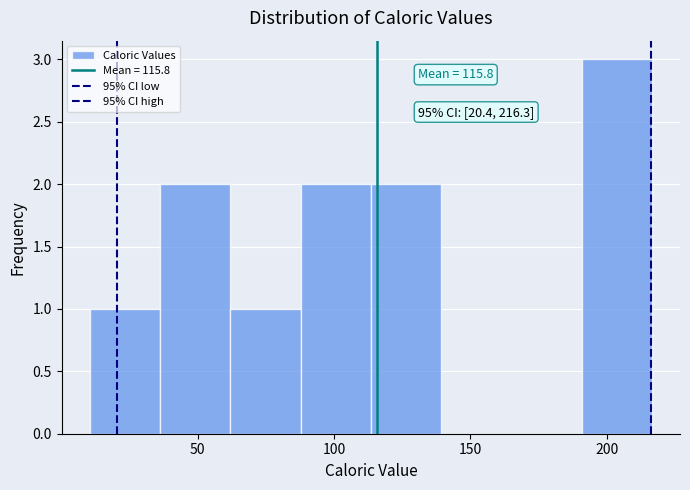

Over which range of the x-axis is the bar tallest?

190 to 215